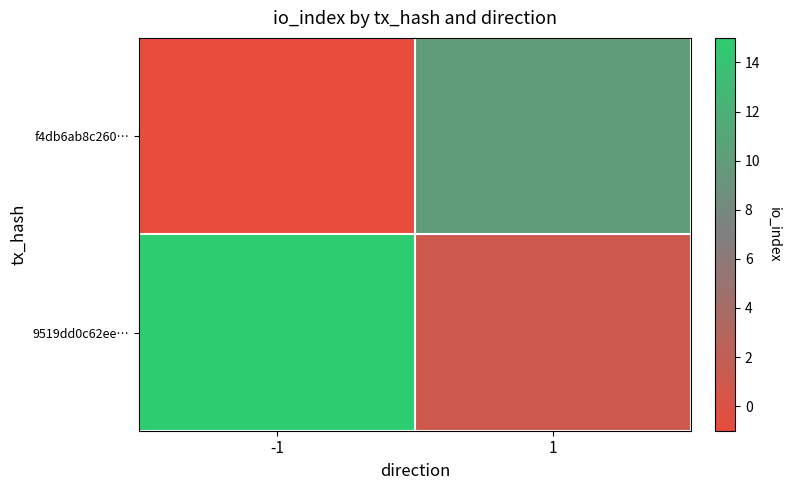

List the series in order of their overall mean, highest first.

9519dd0c62ee…, f4db6ab8c260…